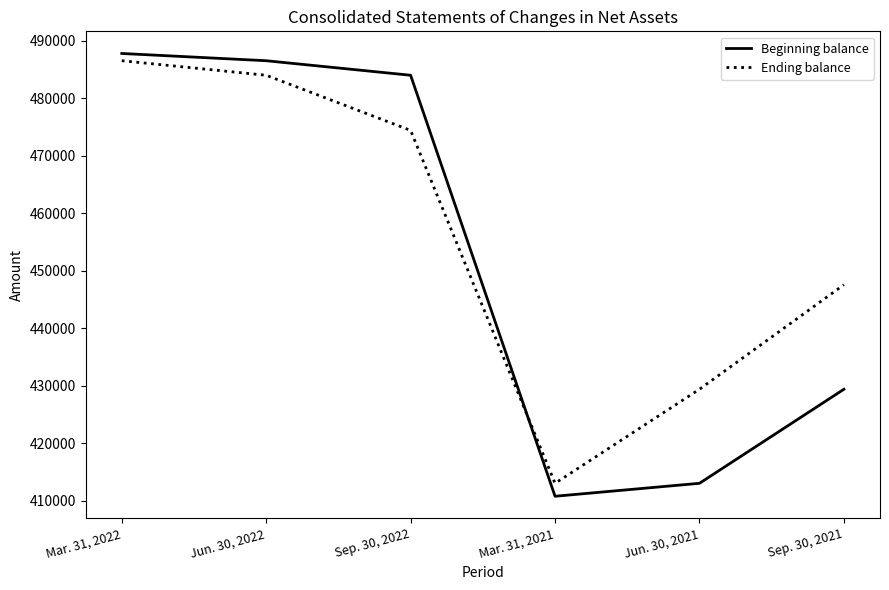

Count the number of categories in the chart.

6